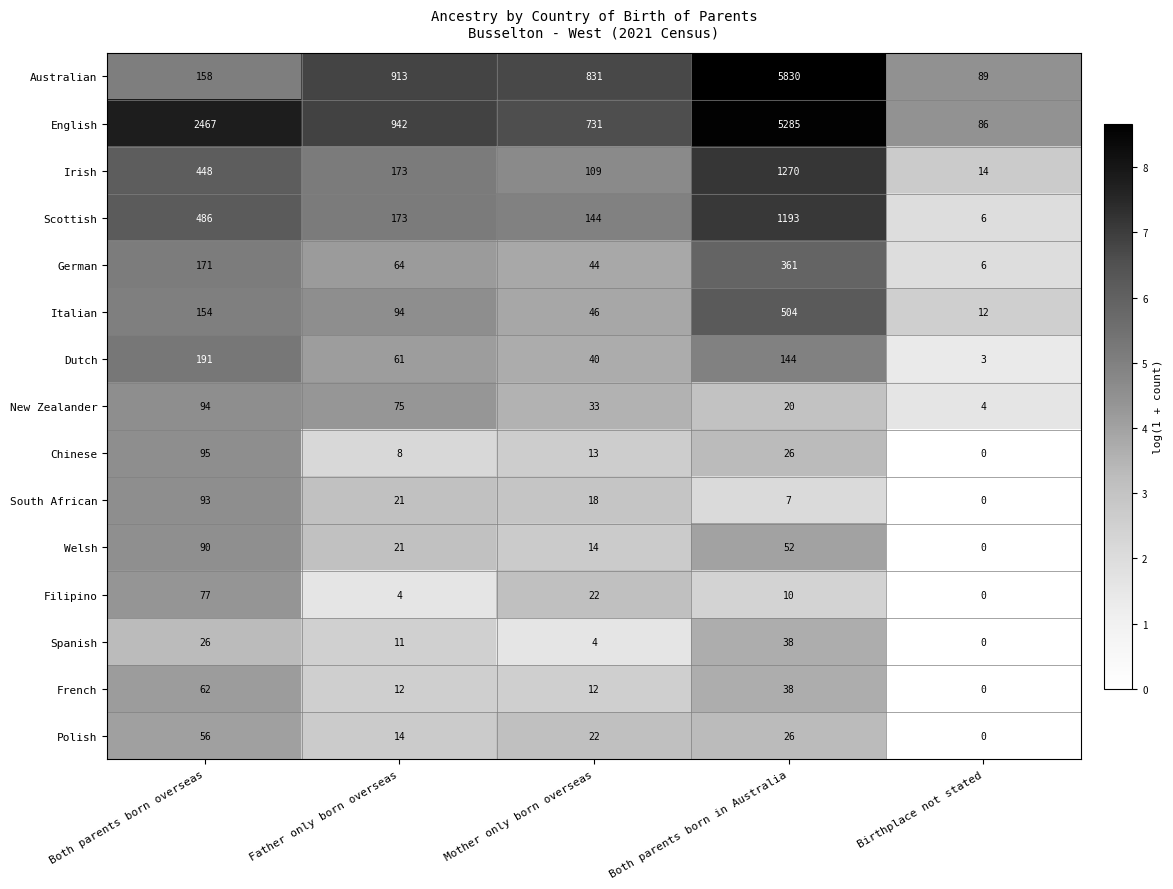

Which category has the highest value across all series?

Both parents born in Australia